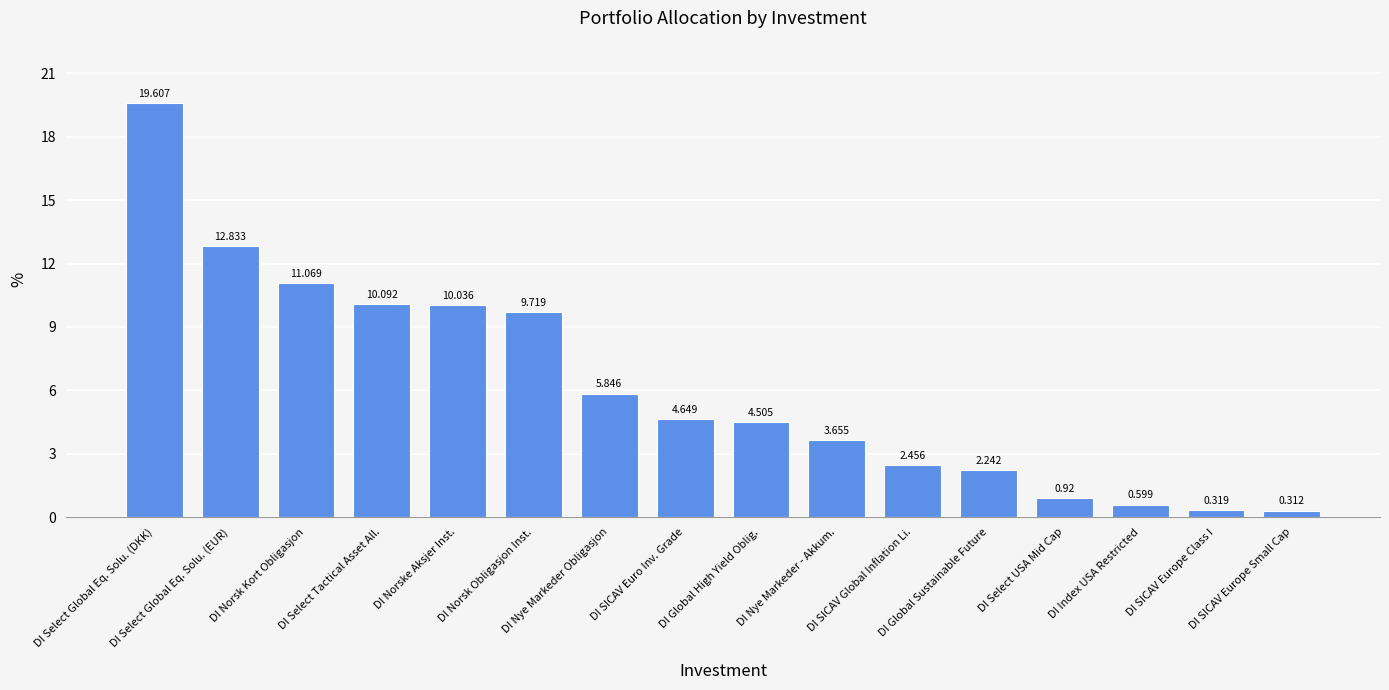

Rank the categories by value from lowest to highest.

DI SICAV Europe Small Cap, DI SICAV Europe Class I, DI Index USA Restricted, DI Select USA Mid Cap, DI Global Sustainable Future, DI SICAV Global Inflation Li., DI Nye Markeder - Akkum., DI Global High Yield Oblig., DI SICAV Euro Inv. Grade, DI Nye Markeder Obligasjon, DI Norsk Obligasjon Inst., DI Norske Aksjer Inst., DI Select Tactical Asset All., DI Norsk Kort Obligasjon, DI Select Global Eq. Solu. (EUR), DI Select Global Eq. Solu. (DKK)